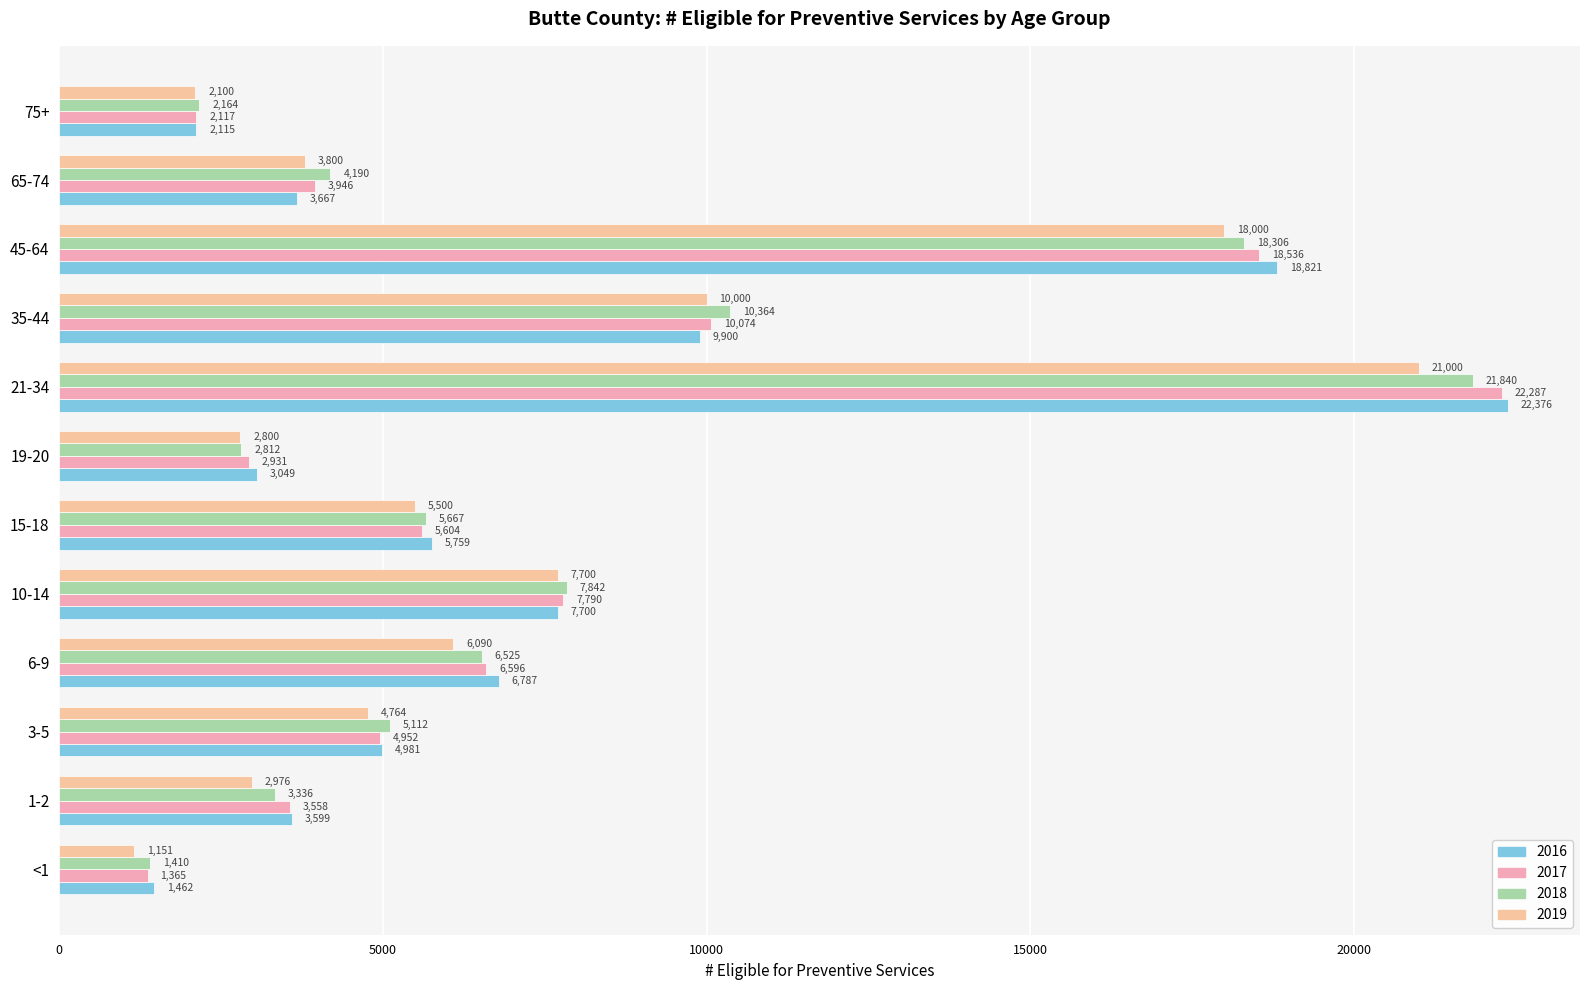

Count the number of categories in the chart.

12